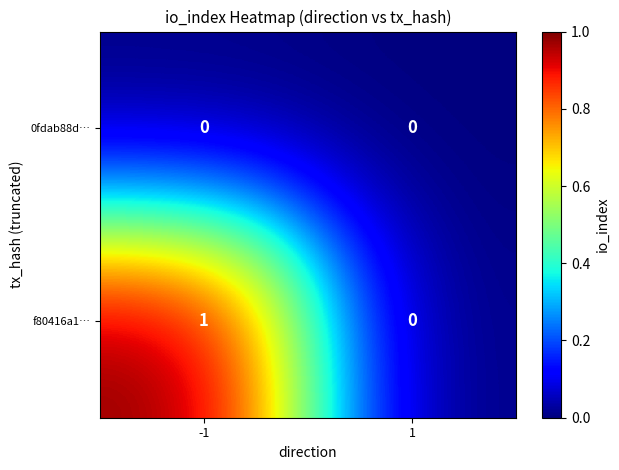

Which series has the largest range (max minus min)?

f80416a1…